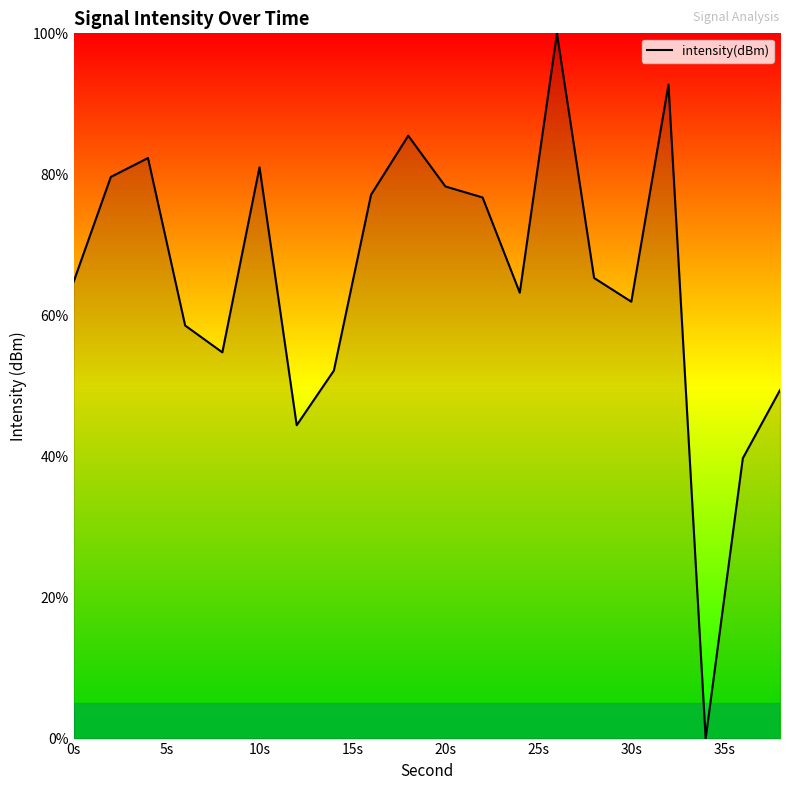

True or false: the data shows 81.0 at 10s.

True